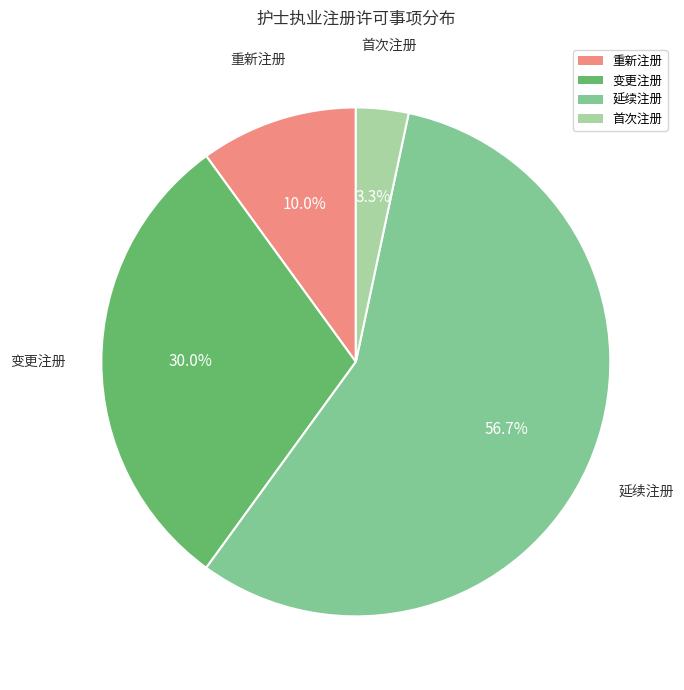

What is the smallest slice in the pie chart?

首次注册